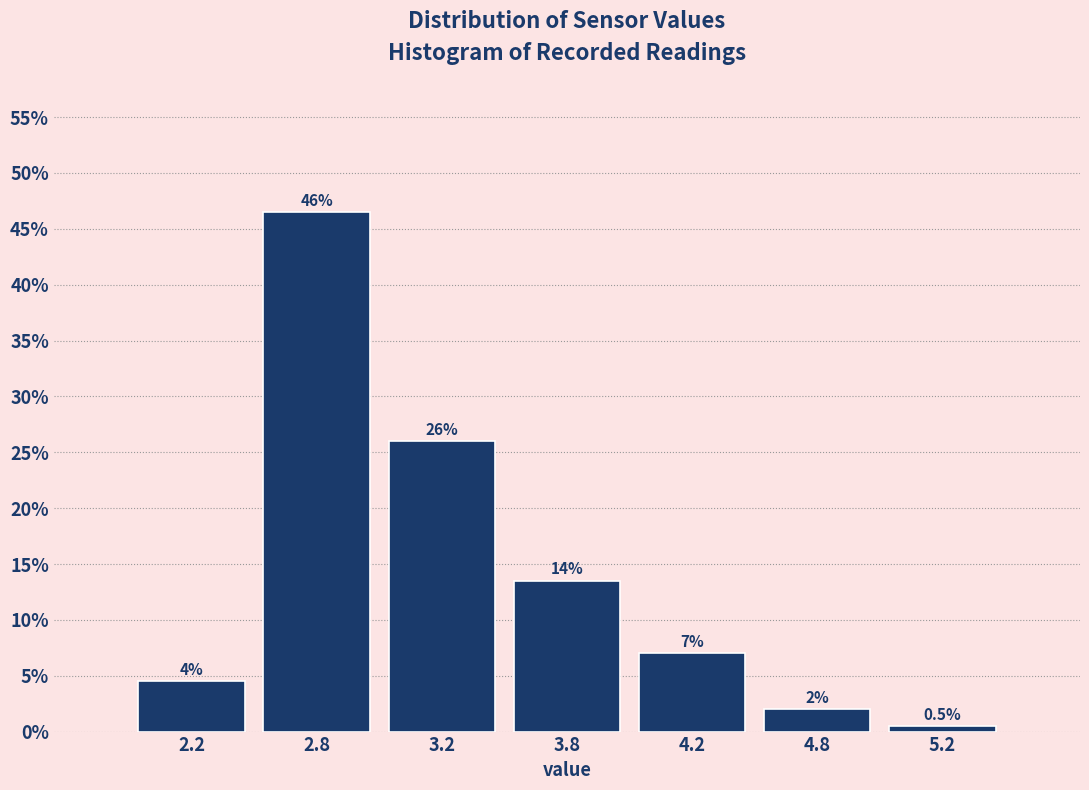

Reading left to right, what are all the values shown in this chart?

4.5	46.5	26.0	13.5	7.0	2.0	0.5